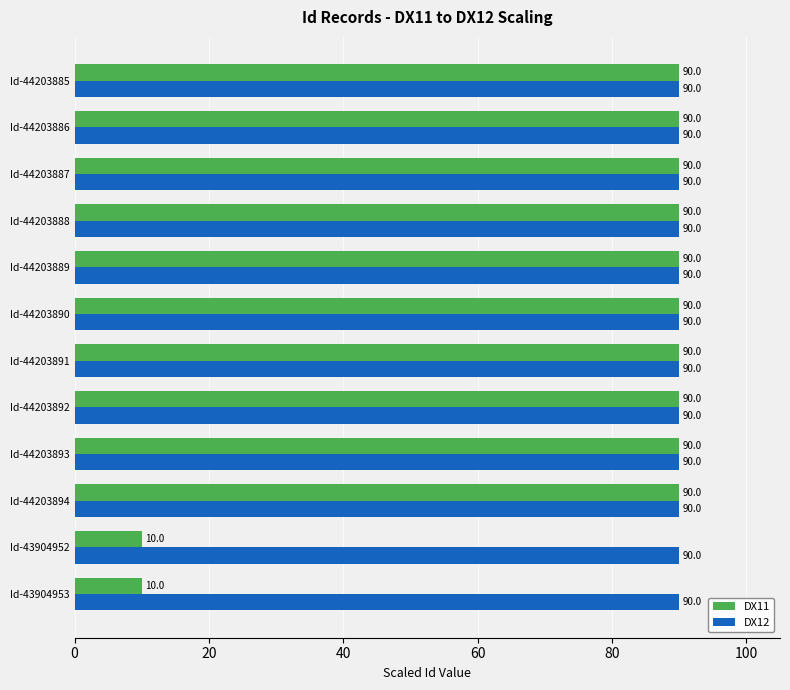

What is the difference between the second highest and second lowest values in the DX11 series?

80.0